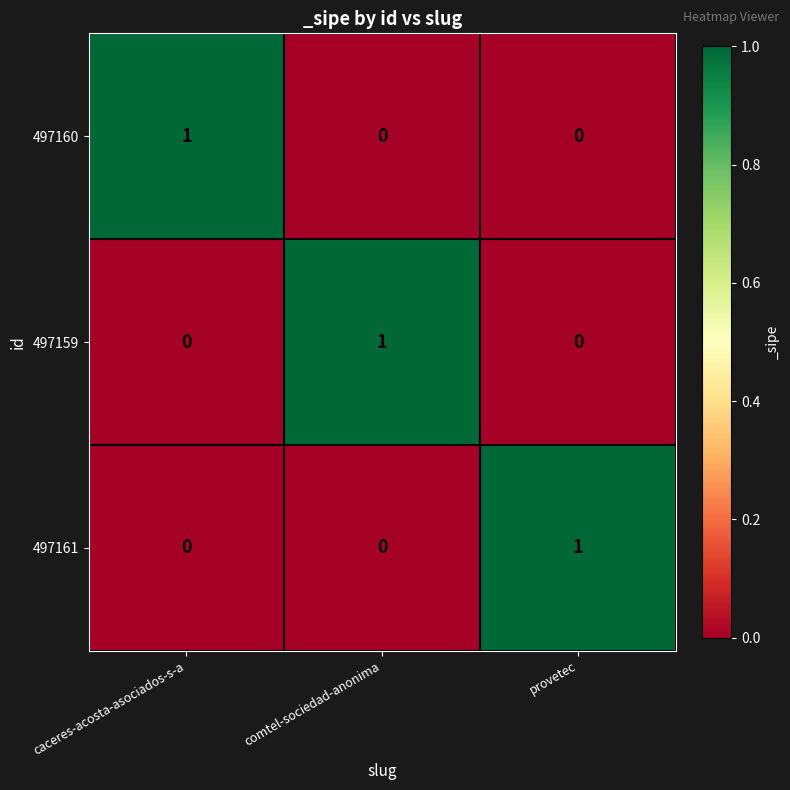

What is the difference between the highest and lowest values at caceres-acosta-asociados-s-a?

1